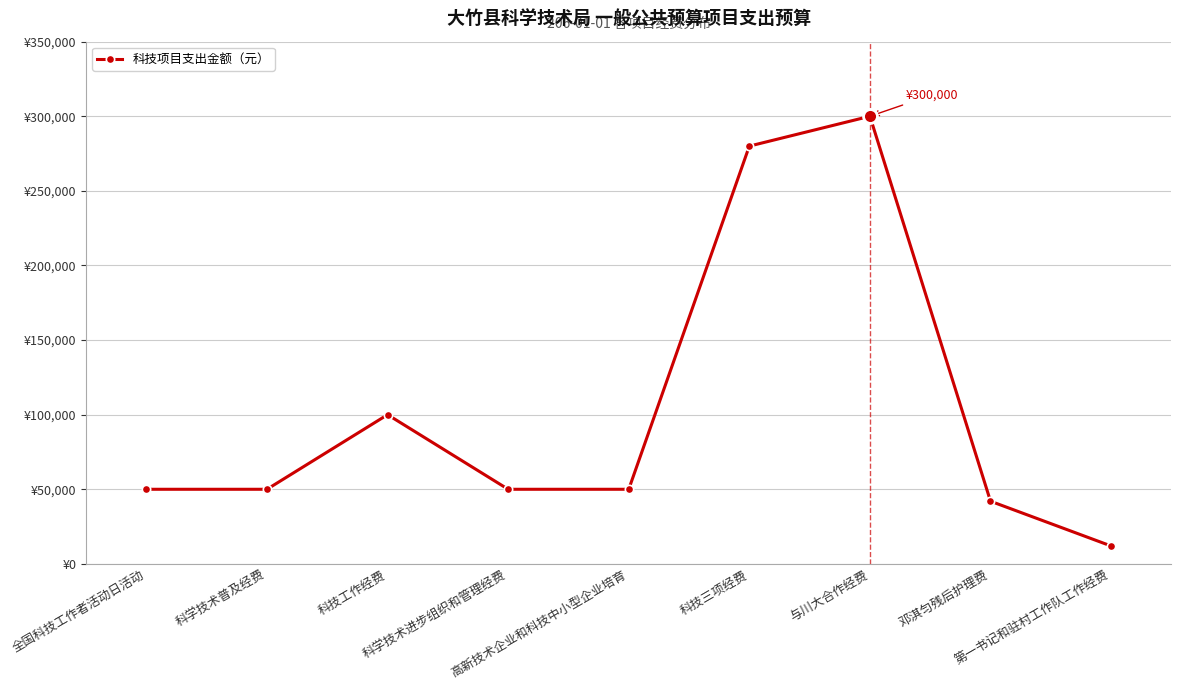

Reading left to right, extract all data points from this chart.

全国科技工作者活动日活动=50000	科学技术普及经费=50000	科技工作经费=100000	科学技术进步组织和管理经费=50000	高新技术企业和科技中小型企业培育=50000	科技三项经费=280000	与川大合作经费=300000	邓淇匀残后护理费=42000	第一书记和驻村工作队工作经费=12000